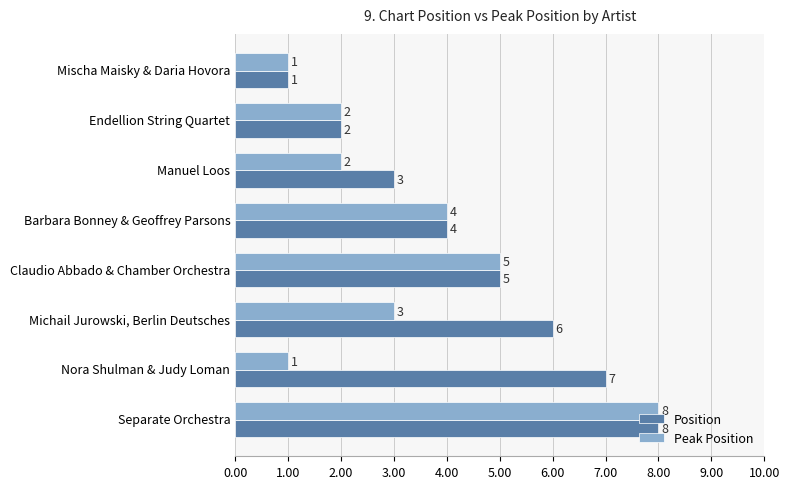

What are all the series names shown in the legend?

Position, Peak Position